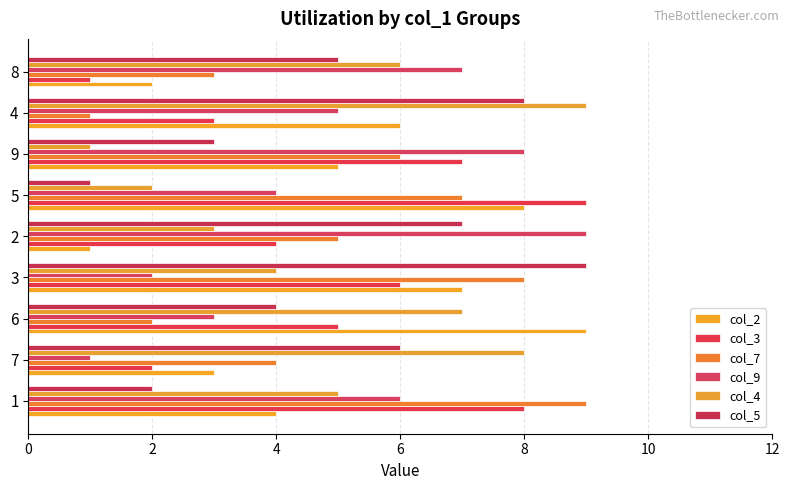

What are all the series names shown in the legend?

col_2, col_3, col_7, col_9, col_4, col_5